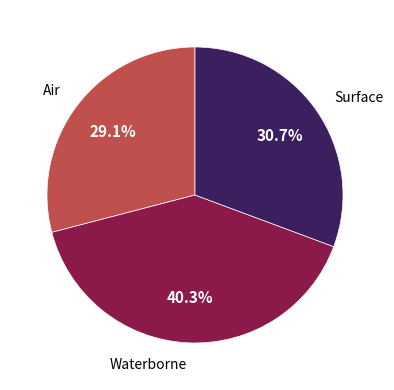

Does any single category account for the majority?

No